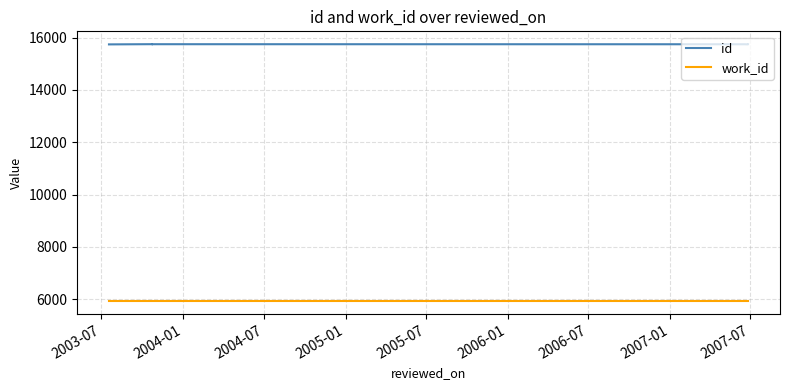

Which series has the largest total across all categories?

id